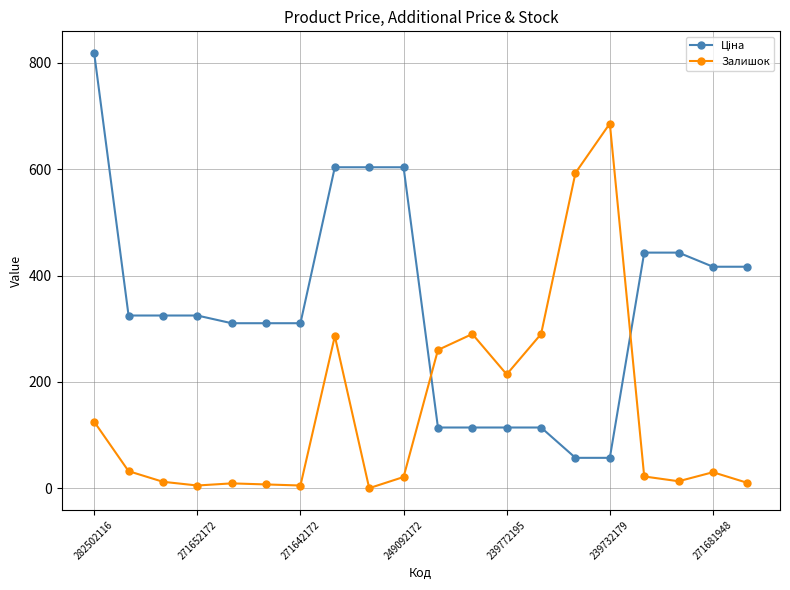

What is the maximum value shown in the chart?

818.5